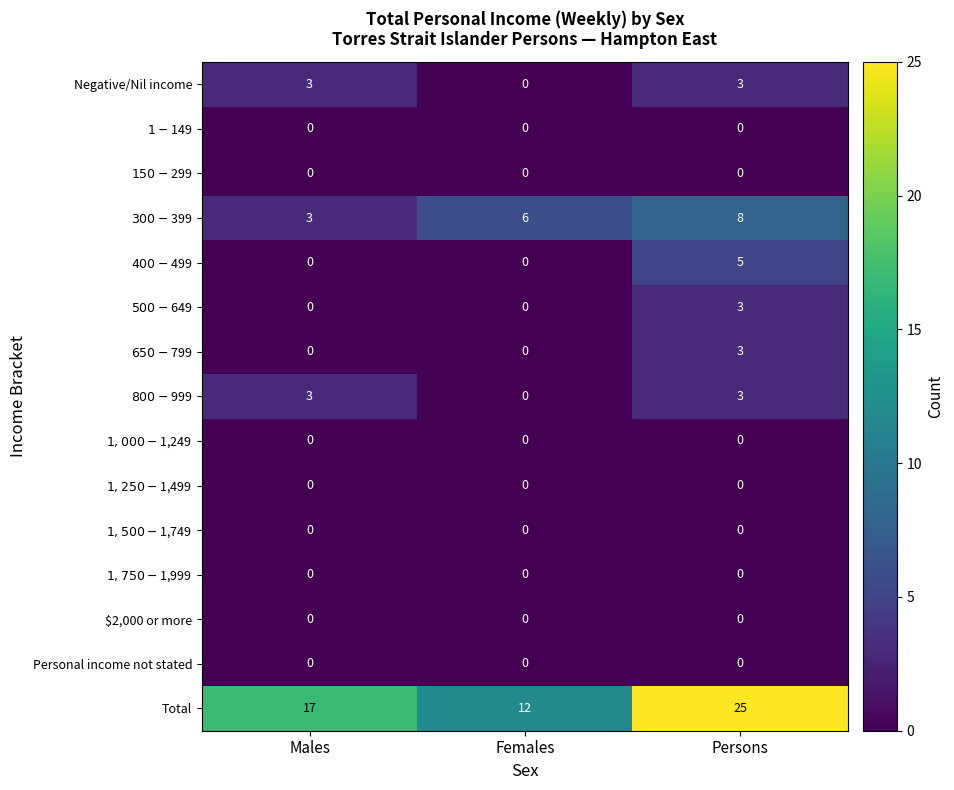

What is the greatest value displayed?

25